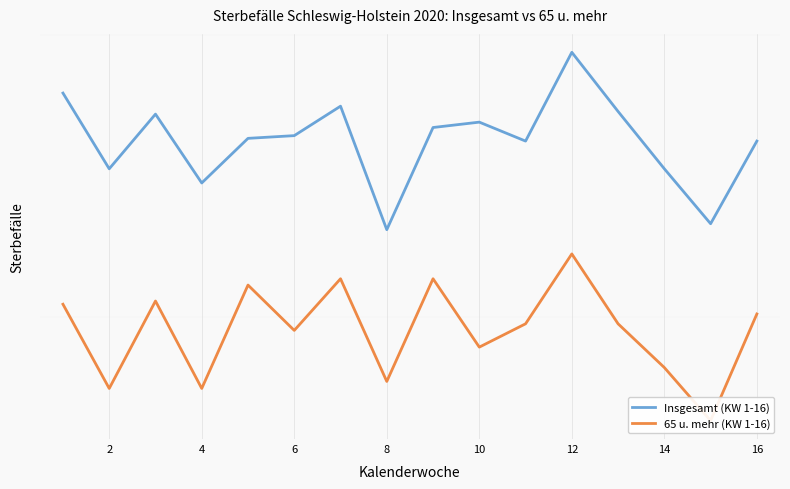

Which series has the largest total across all categories?

Insgesamt (KW 1-16)